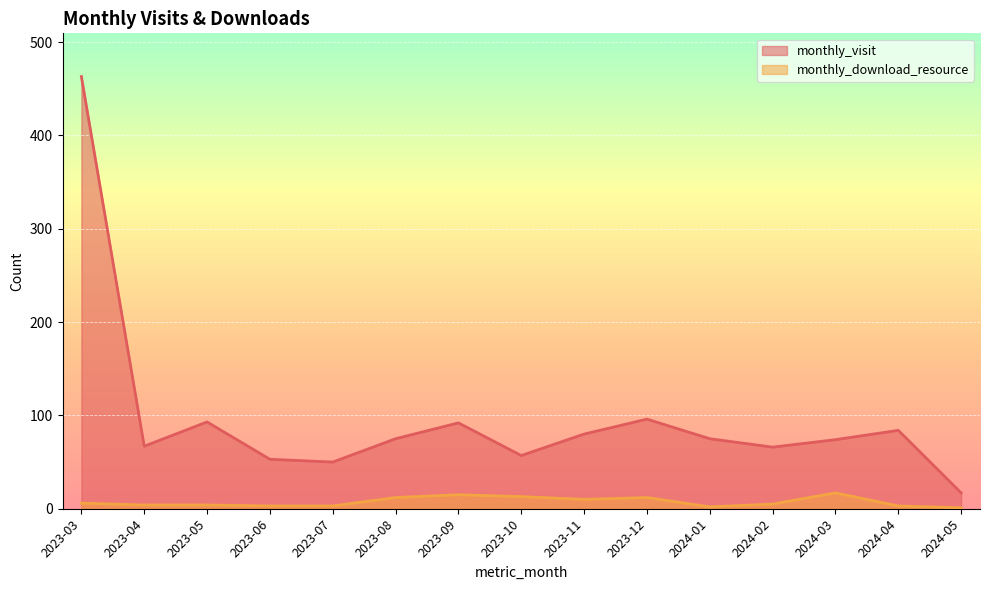

True or false: monthly_visit and monthly_download_resource cross at least once.

False